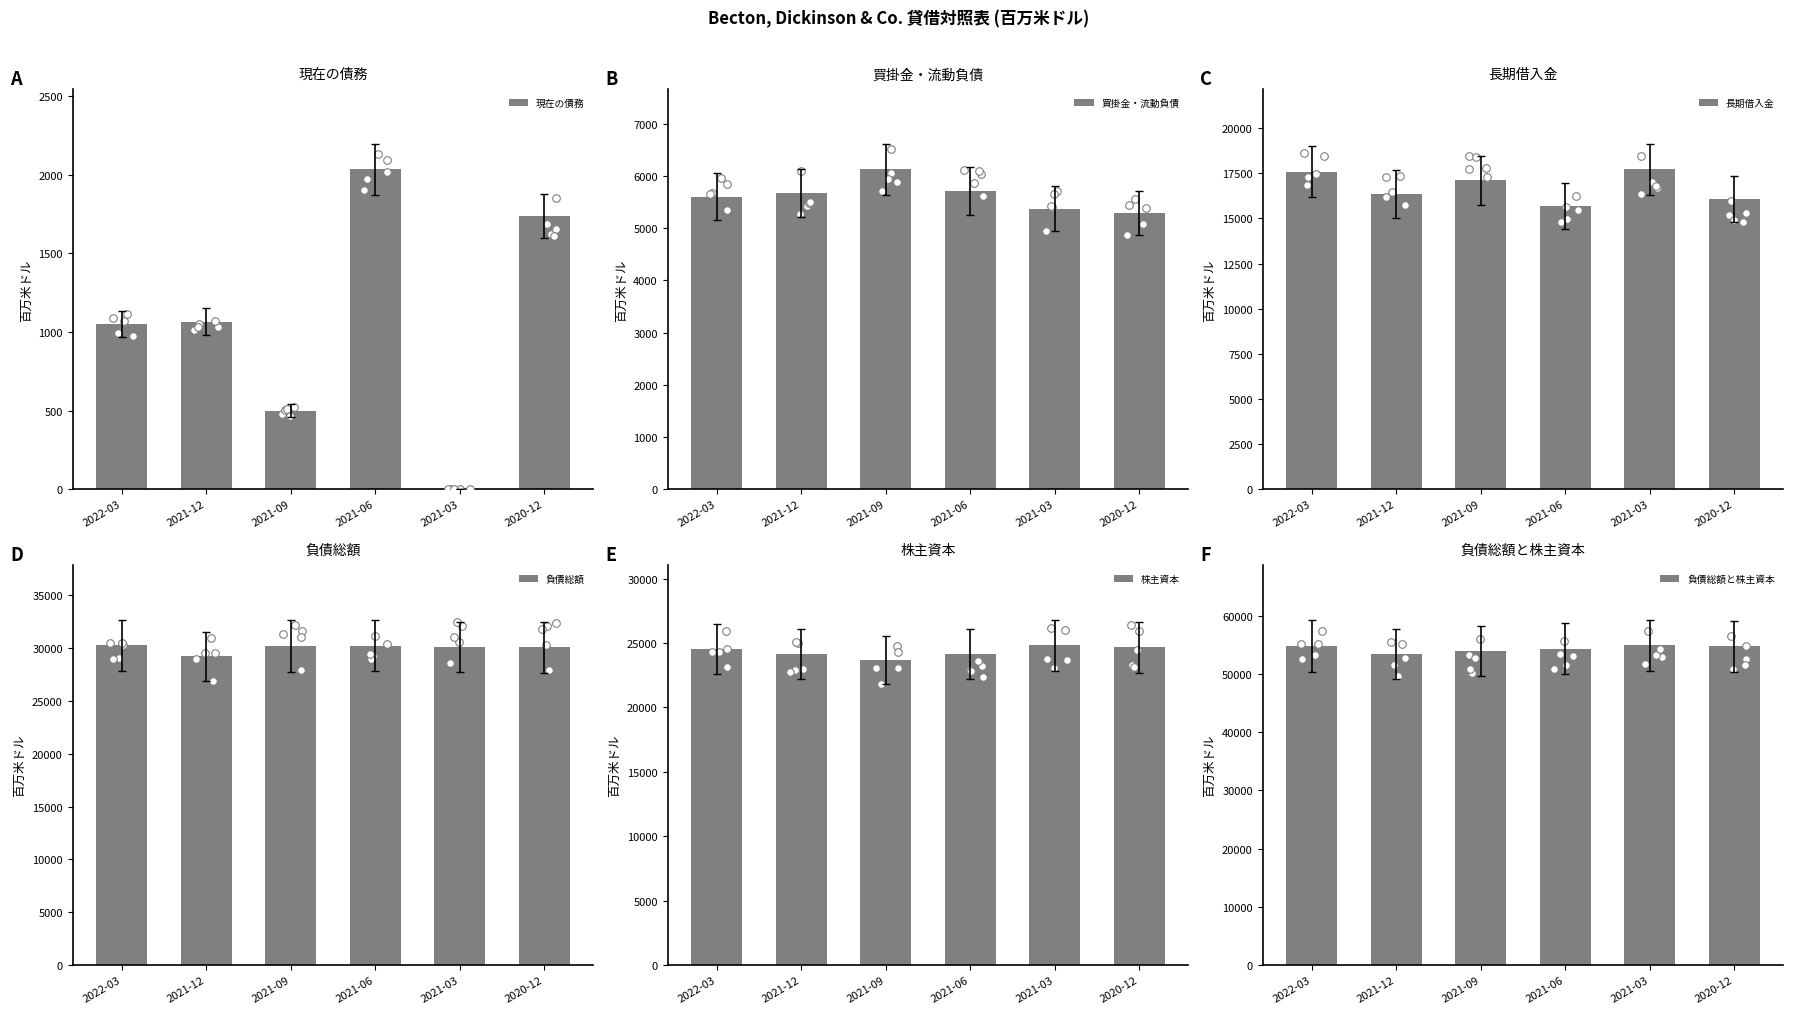

Which series has the largest total across all categories?

負債総額と株主資本